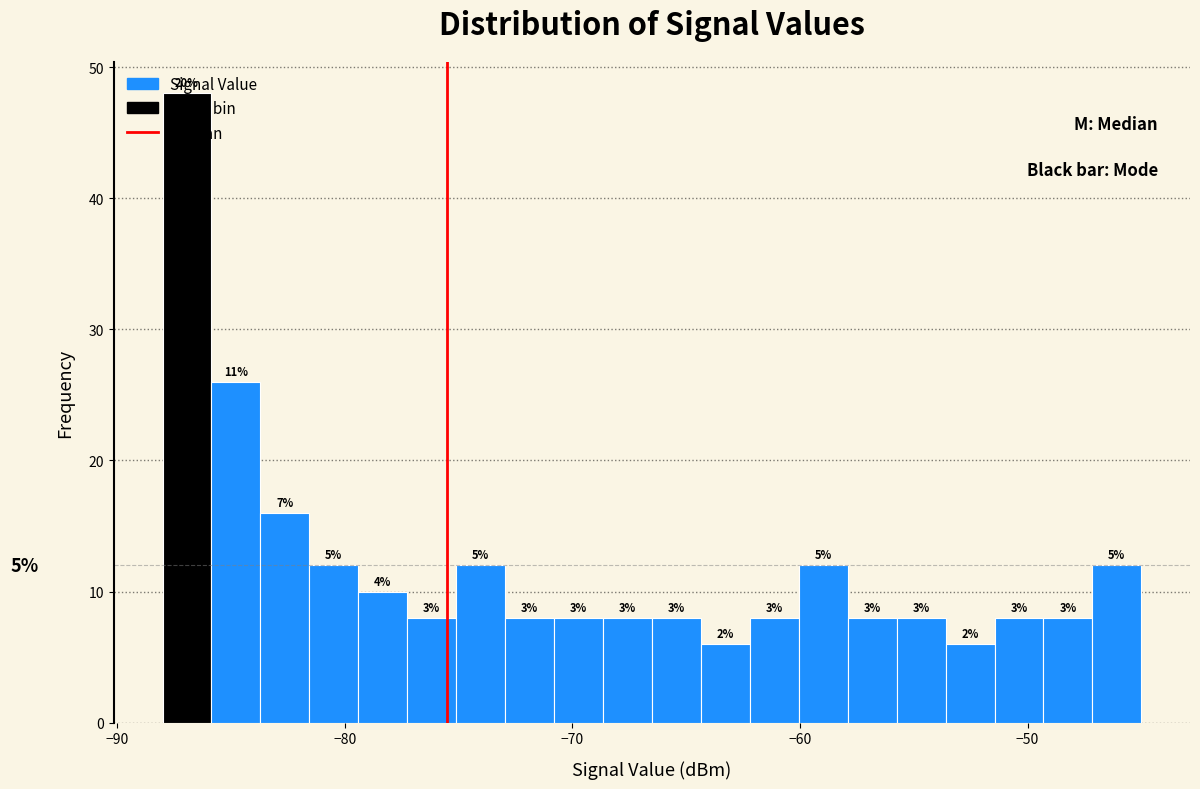

Around what value on the x-axis is the tallest bar? Give the approximate position of its centre, as read against the axis.

-87